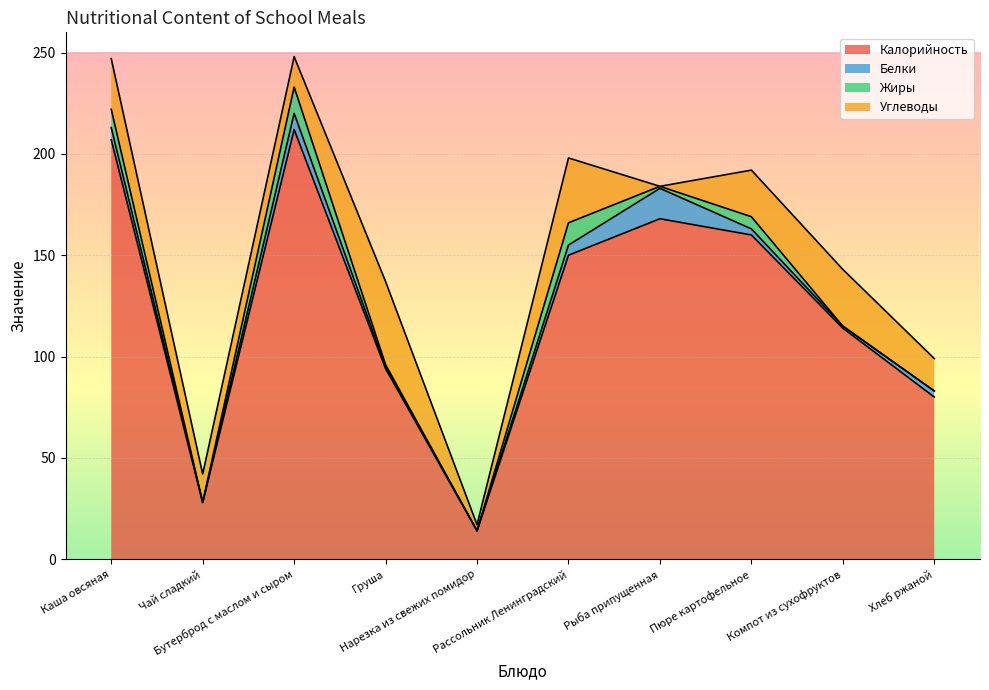

What is the minimum value for Калорийность?

14